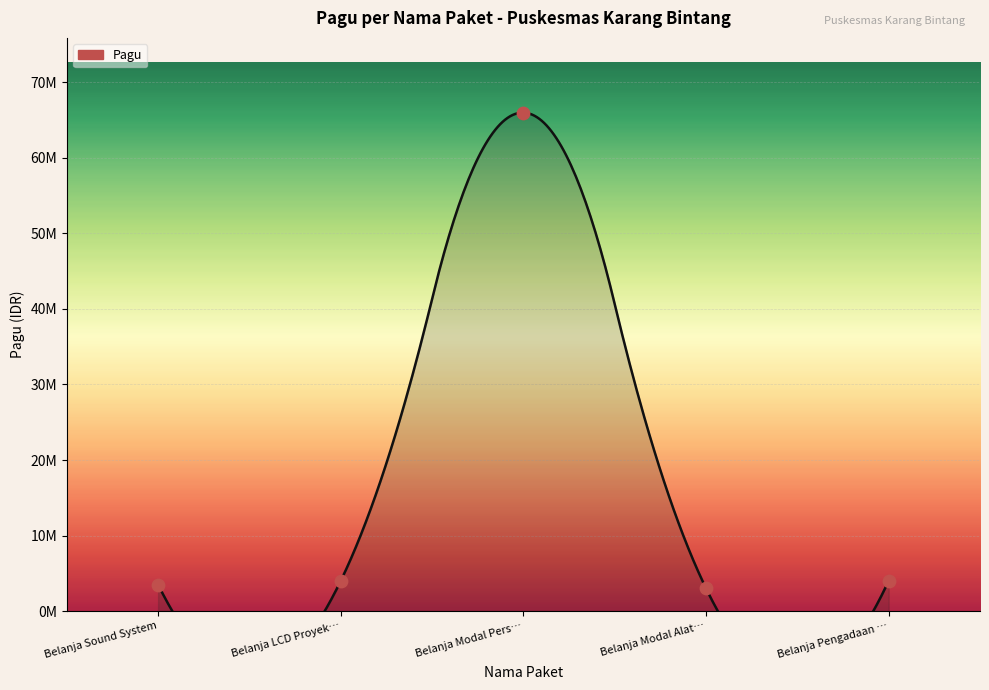

What is the change in value from Belanja LCD Proyek… to Belanja Modal Alat…?

-1000000